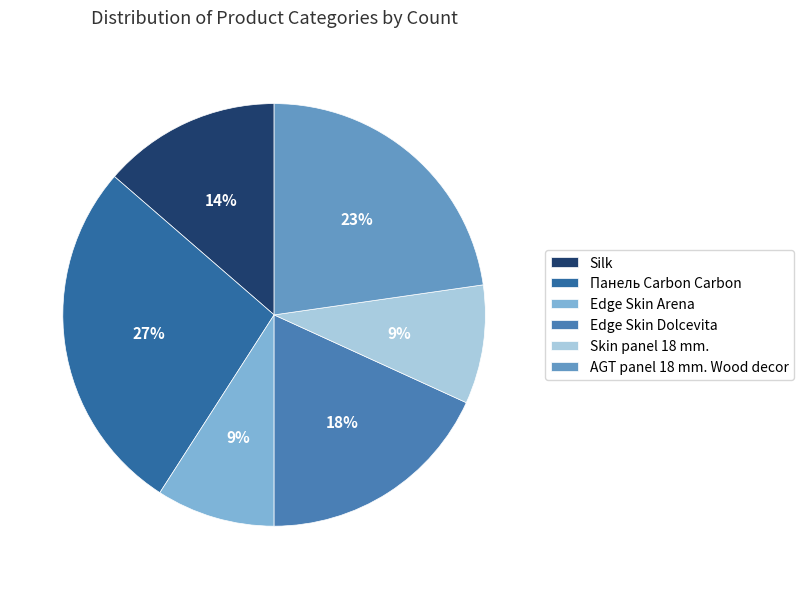

How many slices are in this pie chart?

6